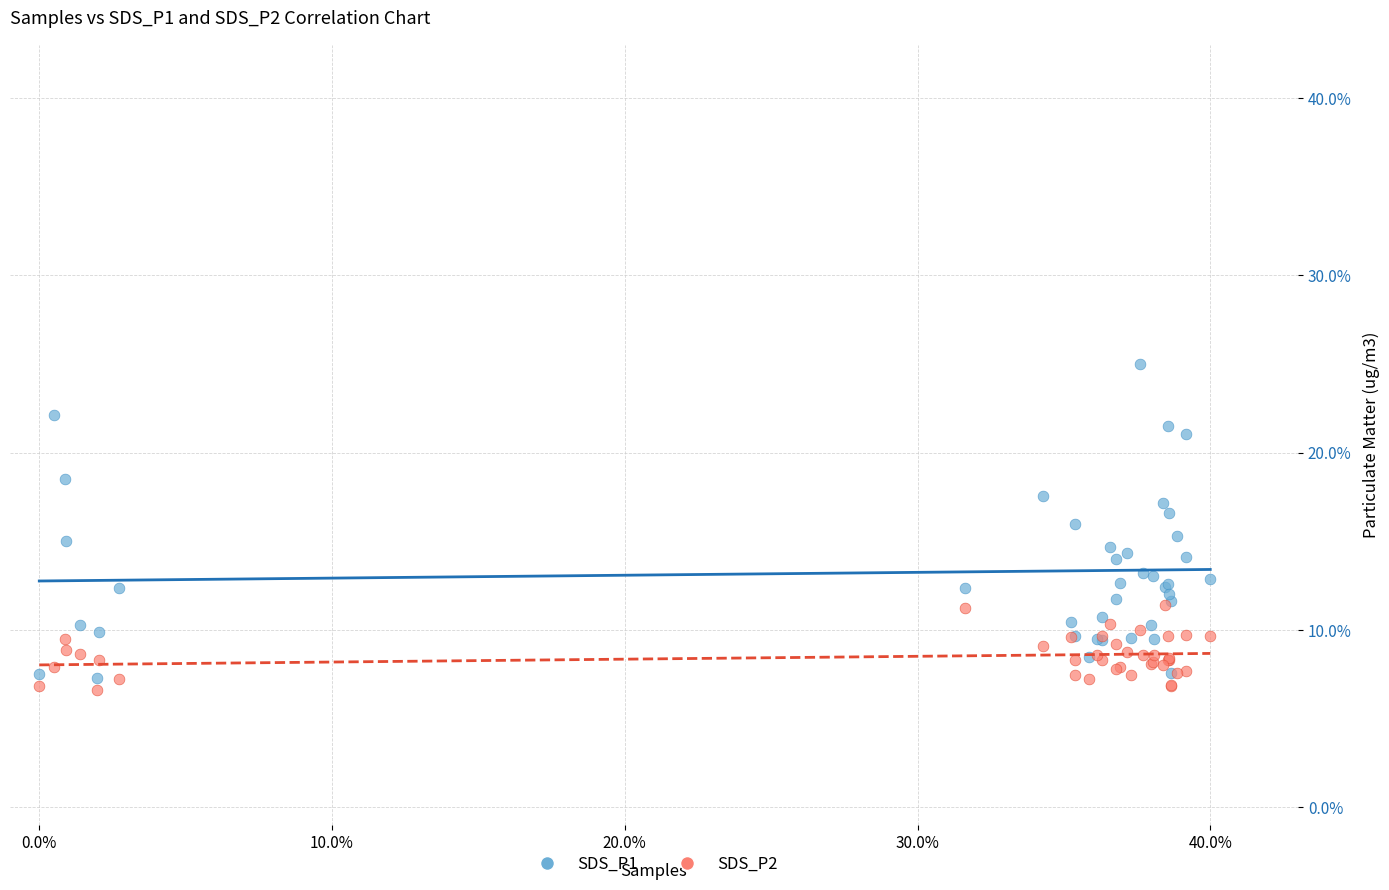

Which series contains the highest Y value?

SDS_P1